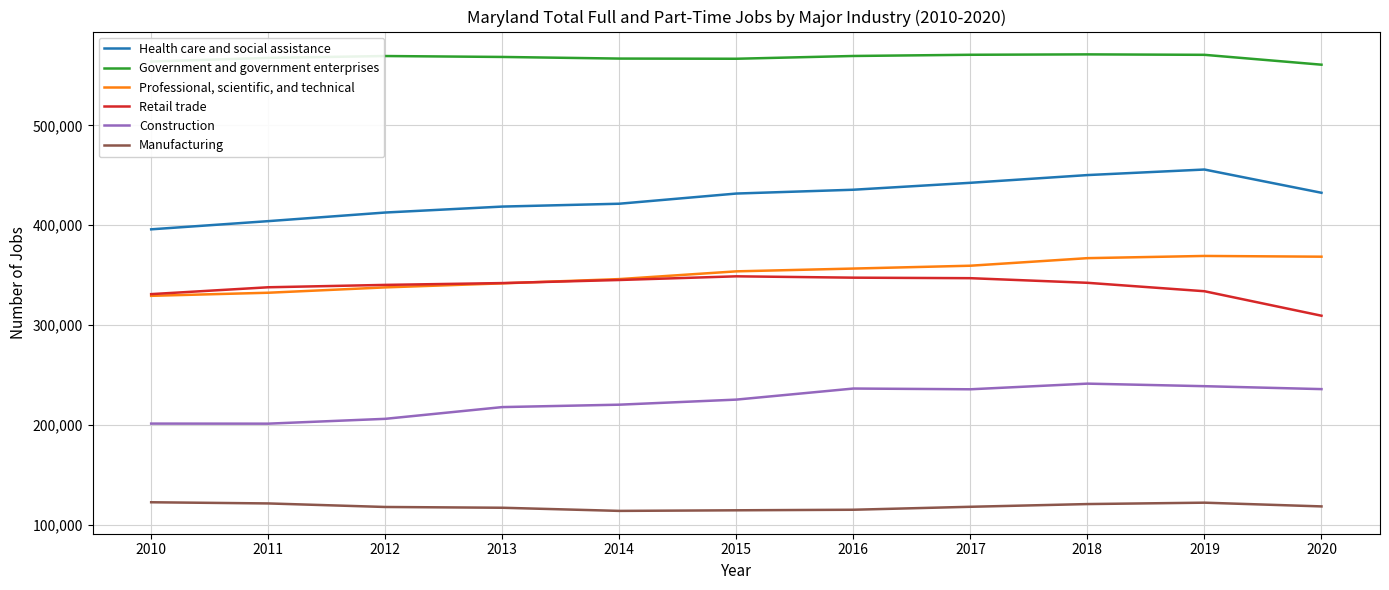

List the series in order of their peak value, highest first.

Government and government enterprises, Health care and social assistance, Professional, scientific, and technical, Retail trade, Construction, Manufacturing